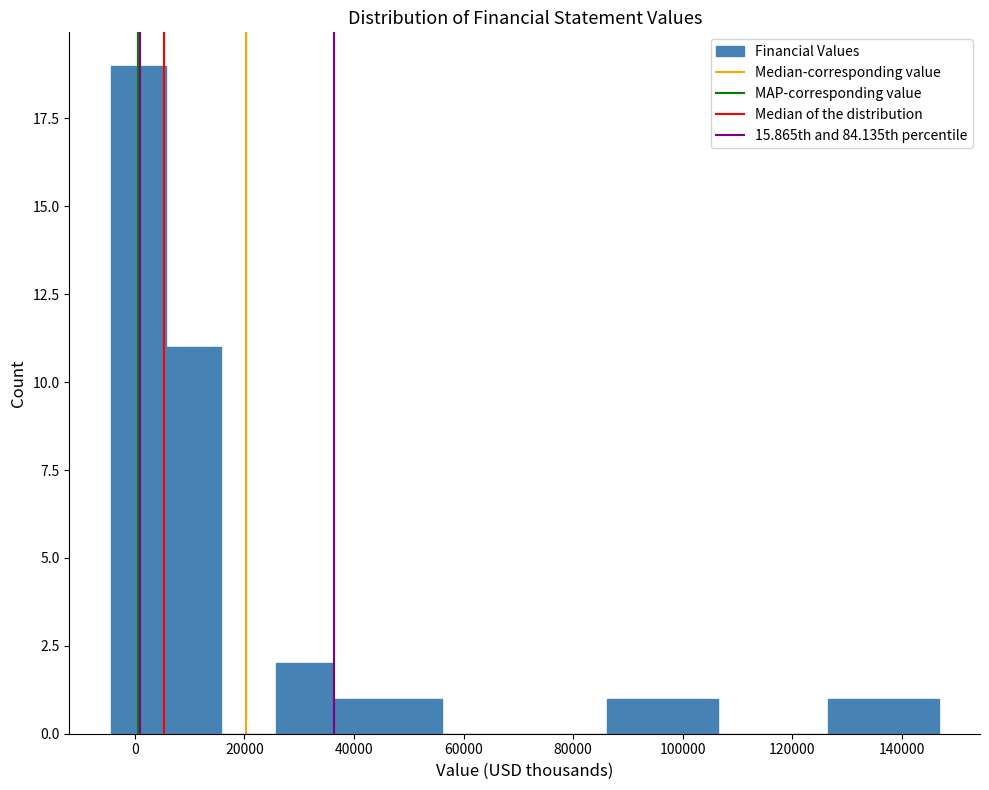

How tall is the bar that spans 26000 to 36000 on the x-axis? Neither the bar edges nor the heights are printed on the chart, so give them approximately, as read against the axes.

2